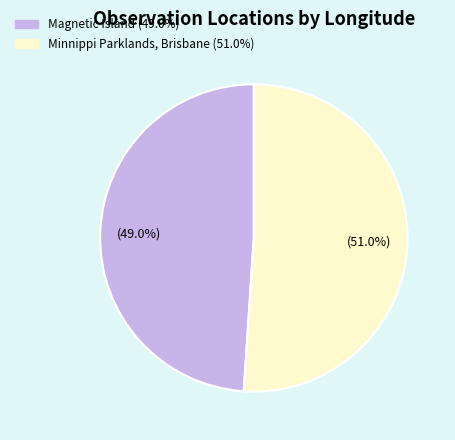

How many segments does this pie chart have?

2